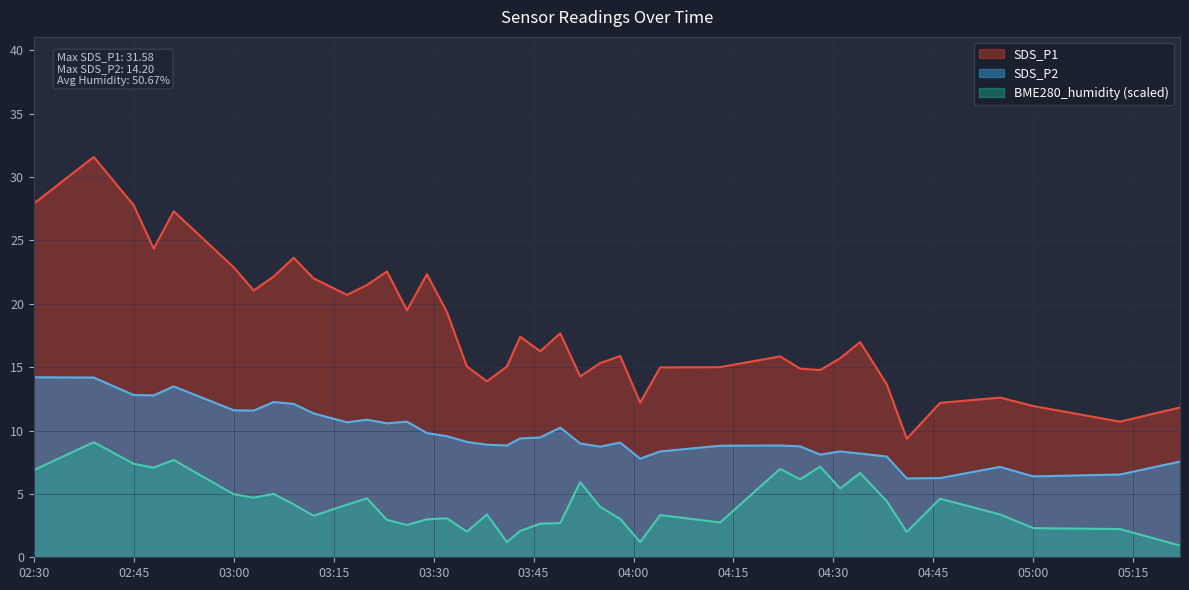

Reading right to left, what are all the values shown in this chart?

SDS_P1: 11.8	10.7	11.9	12.6	12.2	9.3	13.7	17.0	15.7	14.8	14.9	15.8	15.0	15.0	12.2	15.9	15.3	14.3	17.7	16.2	17.4	15.1	13.9	15.1	19.4	22.3	19.5	22.6	21.5	20.7	22.0	23.6	22.1	21.1	22.9	27.3	24.4	27.8	31.6	27.9
SDS_P2: 7.5	6.5	6.4	7.1	6.2	6.2	8.0	8.2	8.3	8.1	8.8	8.8	8.8	8.3	7.8	9.1	8.7	9.0	10.2	9.4	9.4	8.8	8.9	9.1	9.6	9.8	10.7	10.6	10.8	10.7	11.3	12.1	12.2	11.6	11.6	13.5	12.8	12.8	14.2	14.2
BME280_humidity: 0.9	2.2	2.3	3.4	4.6	2.0	4.4	6.6	5.4	7.1	6.2	7.0	2.8	3.3	1.2	3.0	4.0	5.9	2.7	2.7	2.1	1.2	3.4	2.0	3.1	3.0	2.6	2.9	4.6	4.1	3.3	4.2	5.0	4.7	5.0	7.7	7.1	7.4	9.1	6.9